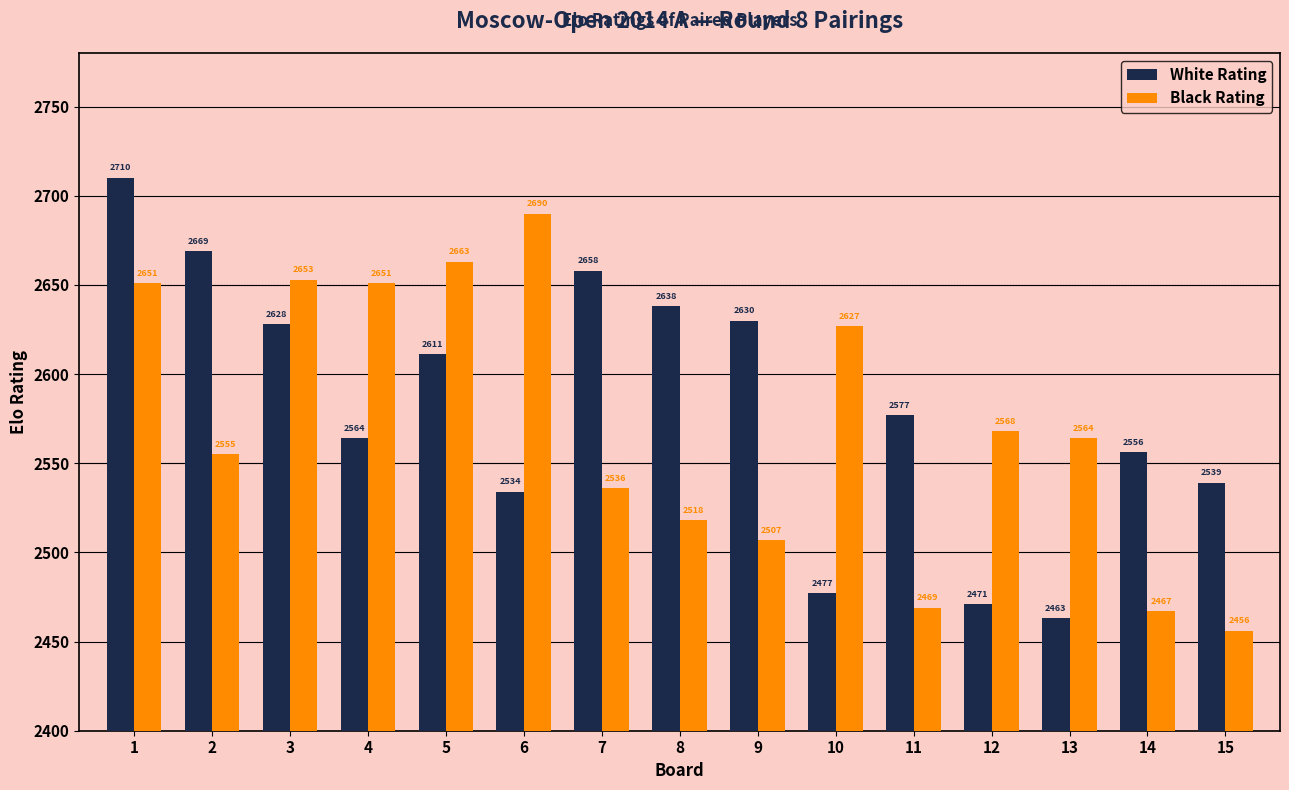

What is the total value across all series at 4?

5215